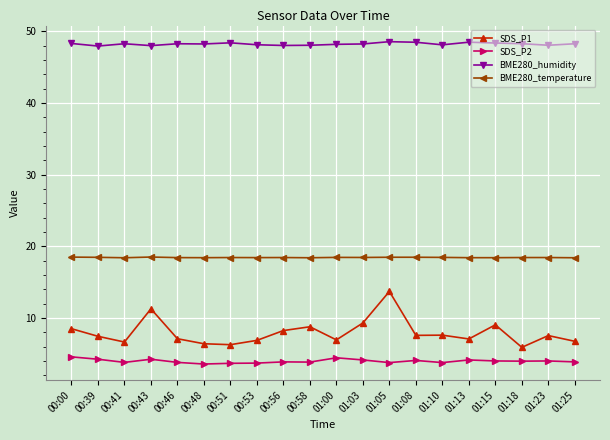

List the series in order of their peak value, lowest first.

SDS_P2, SDS_P1, BME280_temperature, BME280_humidity